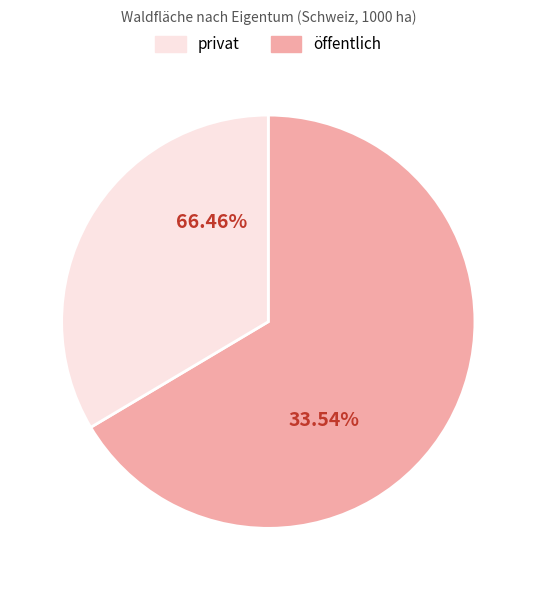

What is the change in value from öffentlich to privat?

-387.3